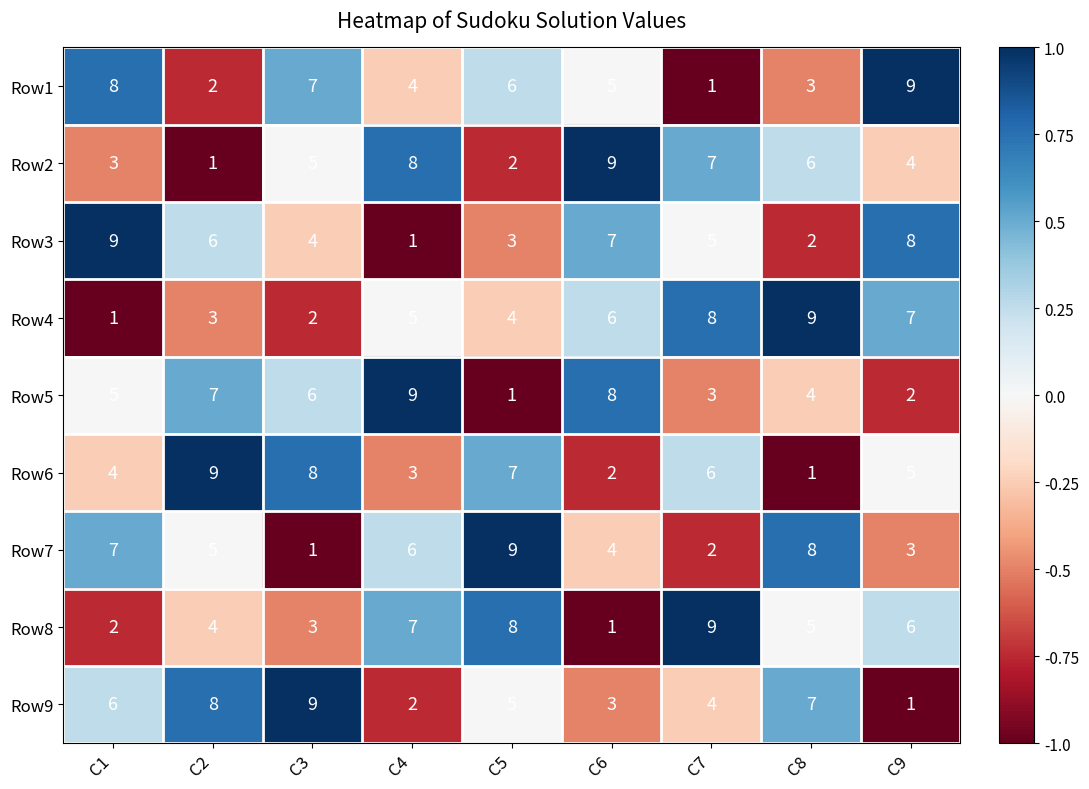

What is the spread (max minus min) of values at C2?

8